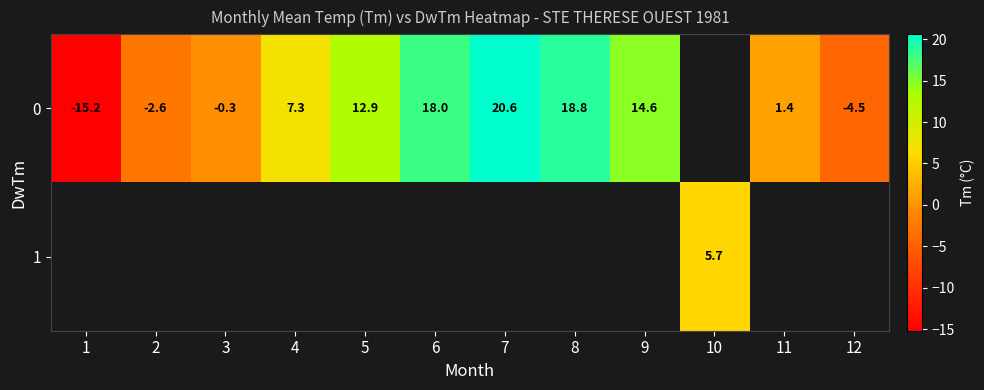

How many data points does each series have?

12